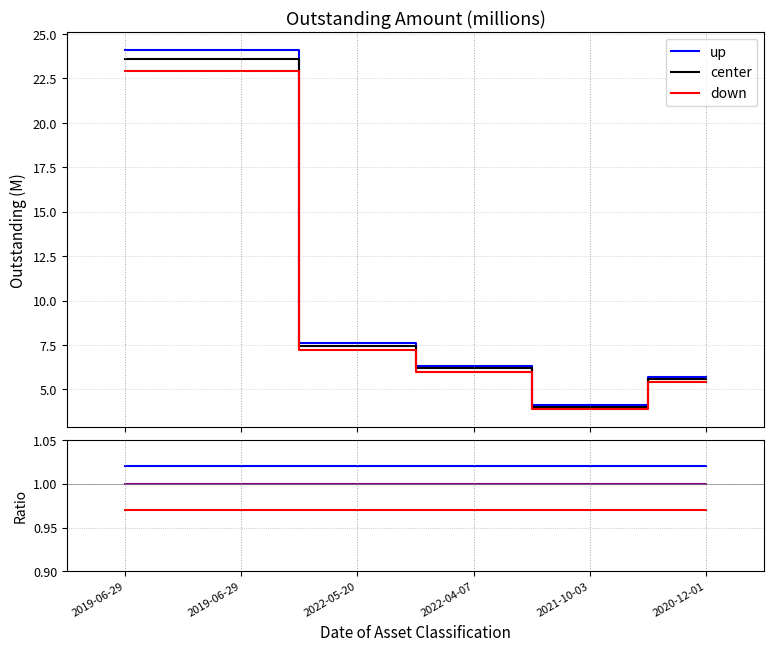

What is the total value across all series at 2020-12-01?

3.0